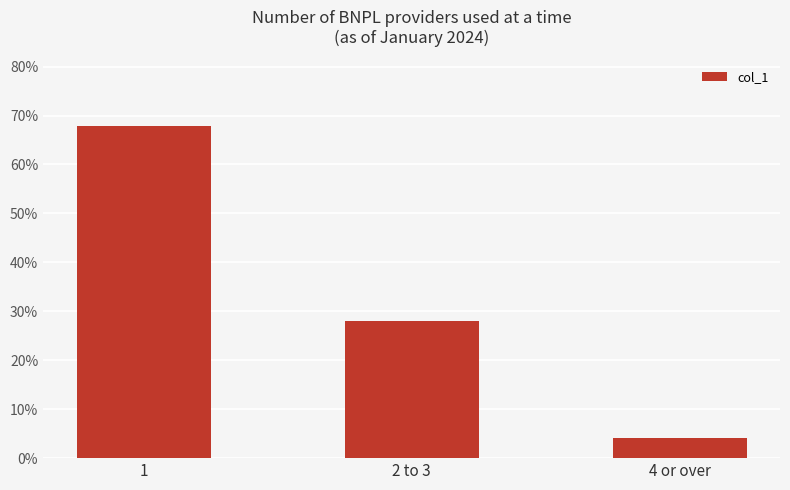

What position from the right is 2 to 3?

2